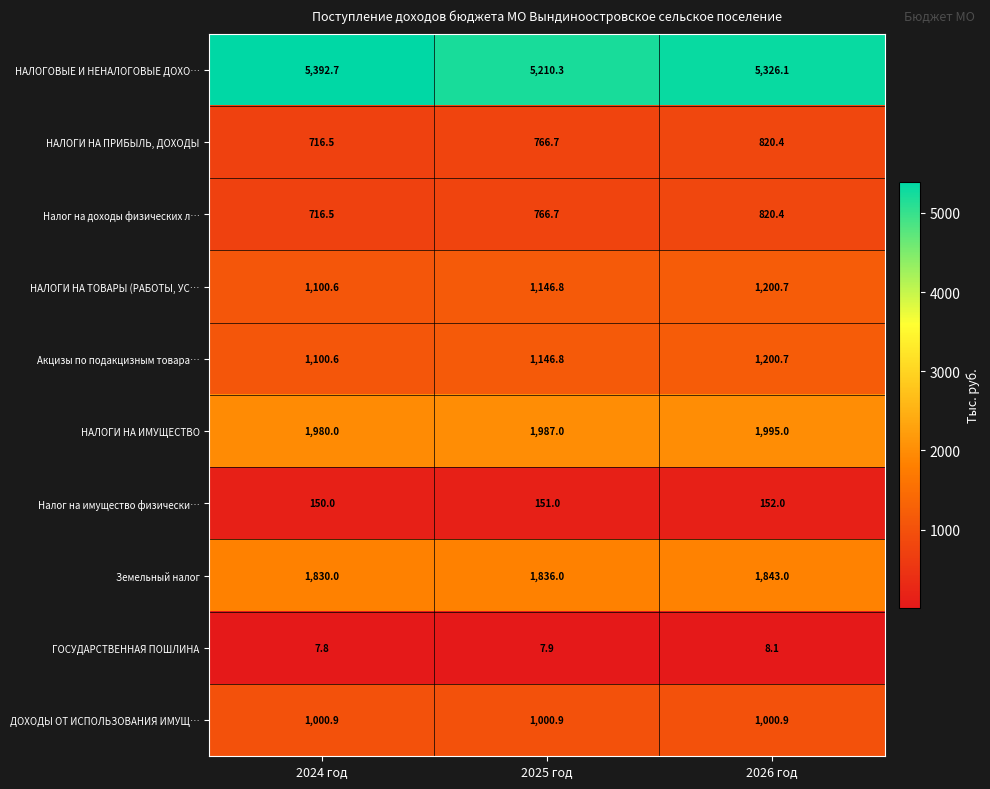

What is the difference between the highest and lowest values at 2026 год?

5318.0